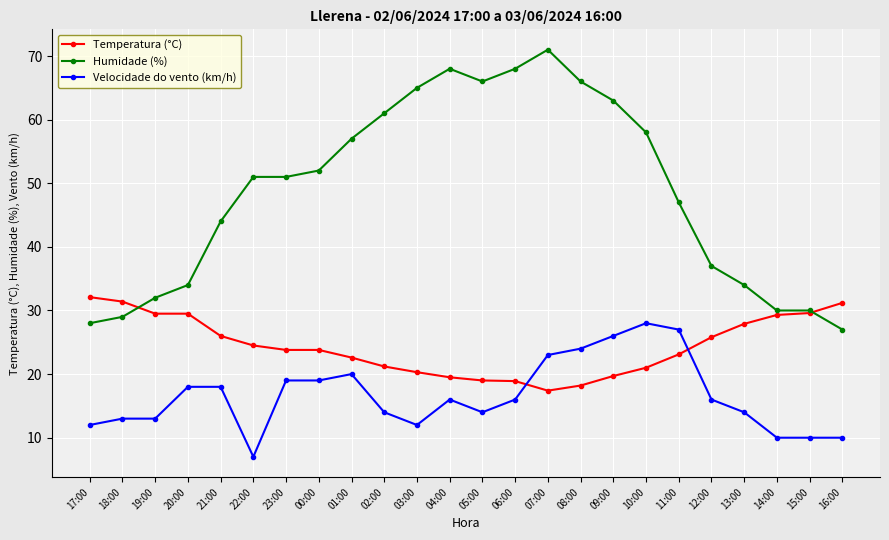

Read the Velocidade do vento (km/h) value at 00:00.

19.0